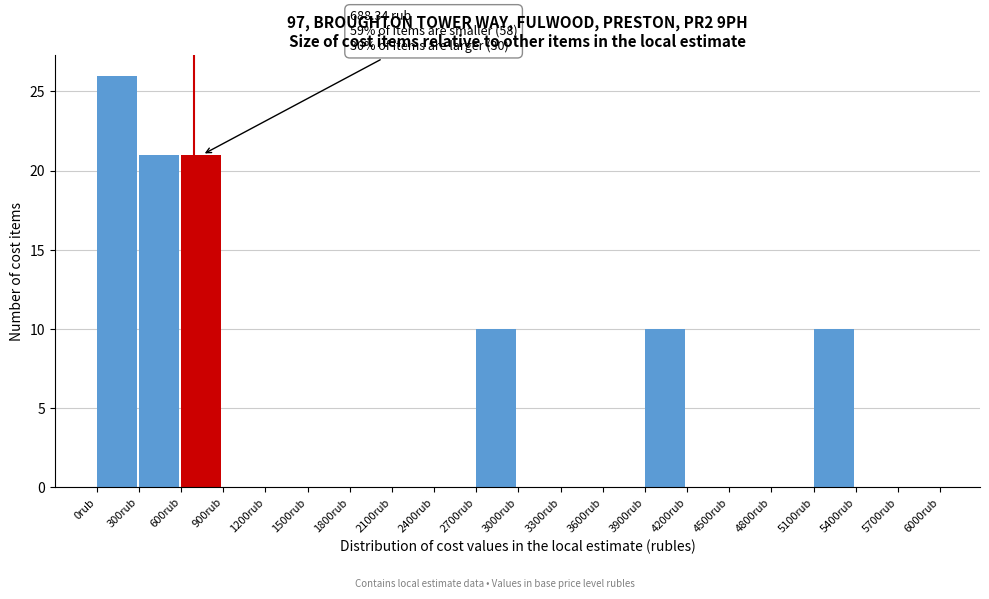

Over which range of the x-axis is the bar tallest?

0 to 300